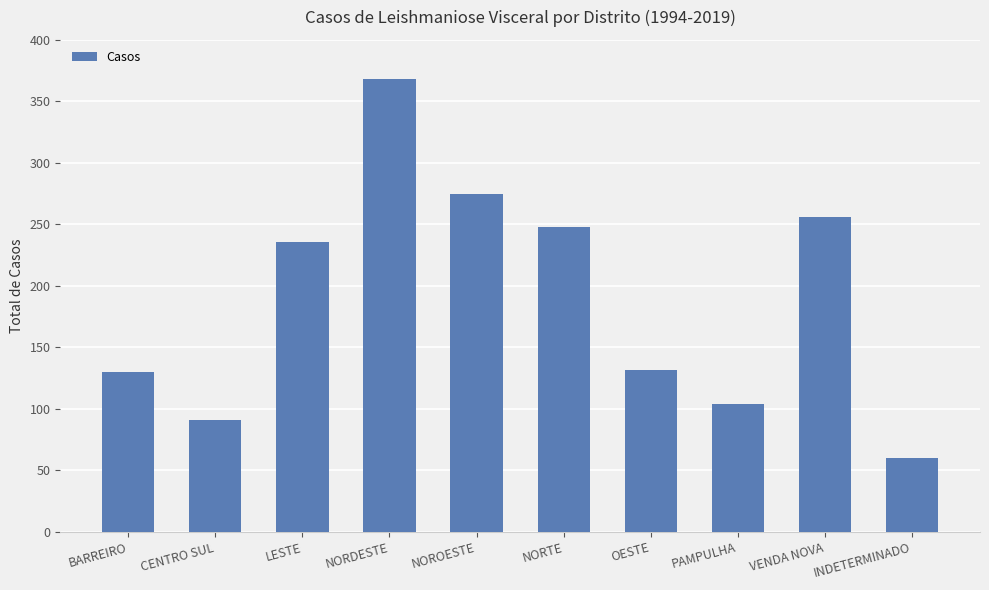

Which label corresponds to the largest value in the chart?

NORDESTE